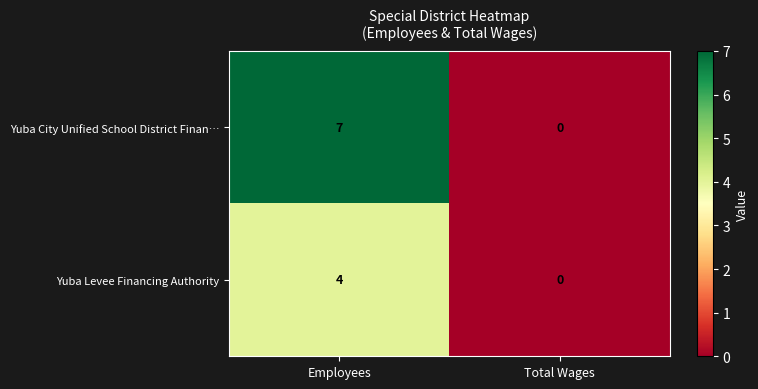

Which series has the widest spread of values?

Yuba City Unified School District Finan…